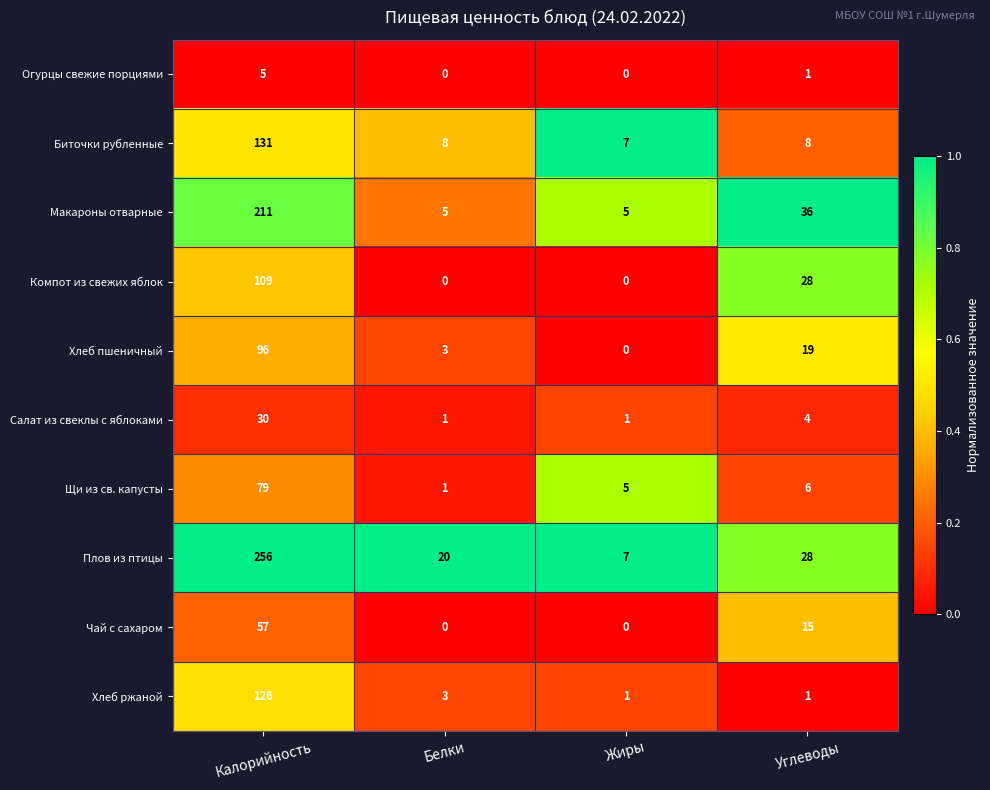

Is the value of Хлеб ржаной at Углеводы greater than the value of Щи из св. капусты at Калорийность?

No